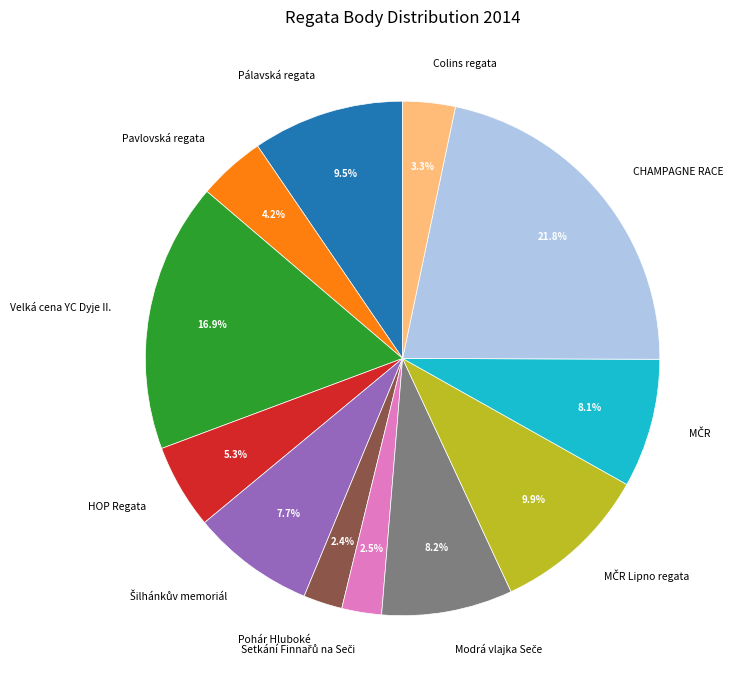

What is the total percentage of Velká cena YC Dyje II. and Pálavská regata?

26.5%